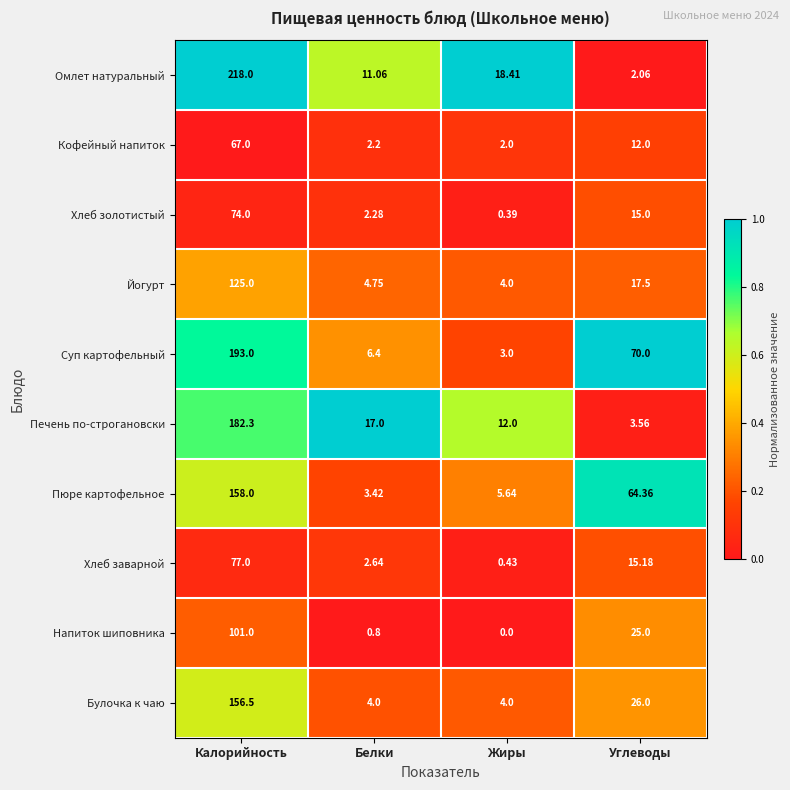

Where does the Суп картофельный series first go above 70?

Калорийность